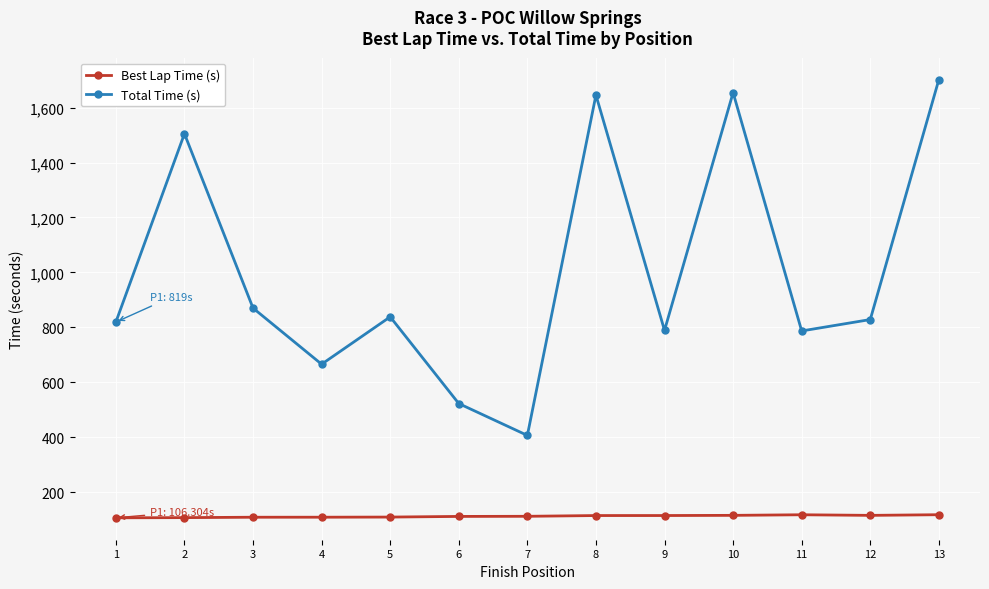

True or false: Best Lap Time (s) and Total Time (s) cross at least once.

False